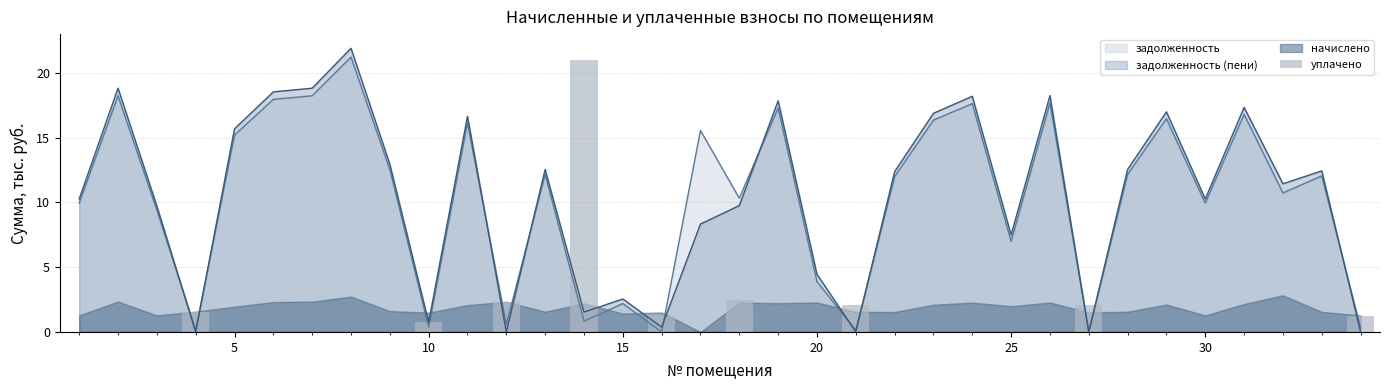

True or false: задолженность has a value of 1.8 at 20.

False